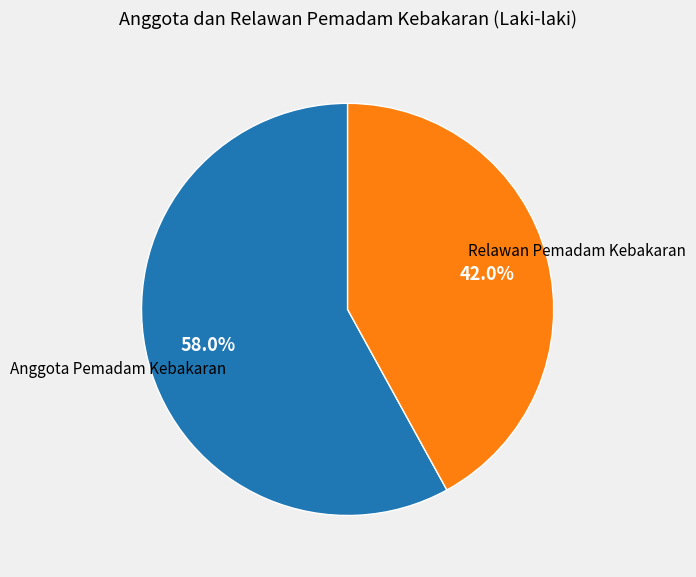

Is there a majority slice in this chart?

Yes